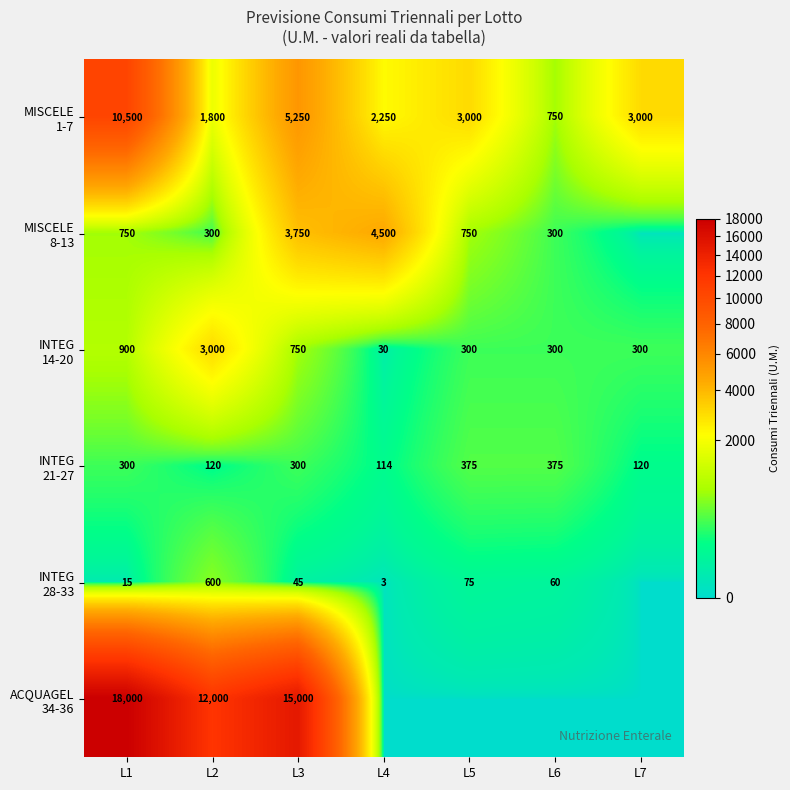

What is the maximum value shown in the chart?

18000